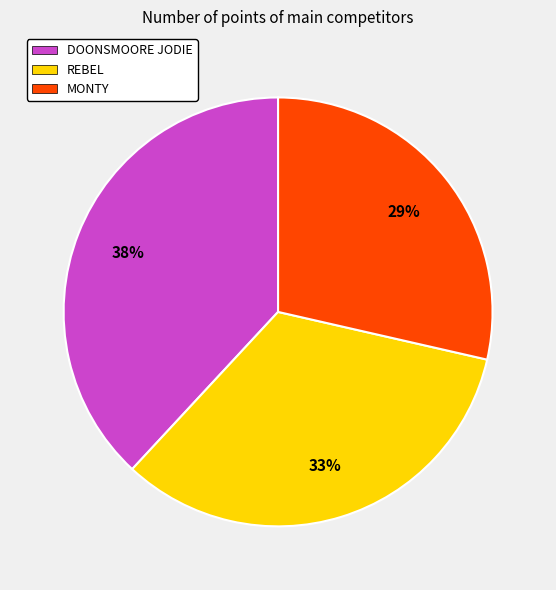

To the nearest percent, what is the combined percentage of MONTY and REBEL?

62%